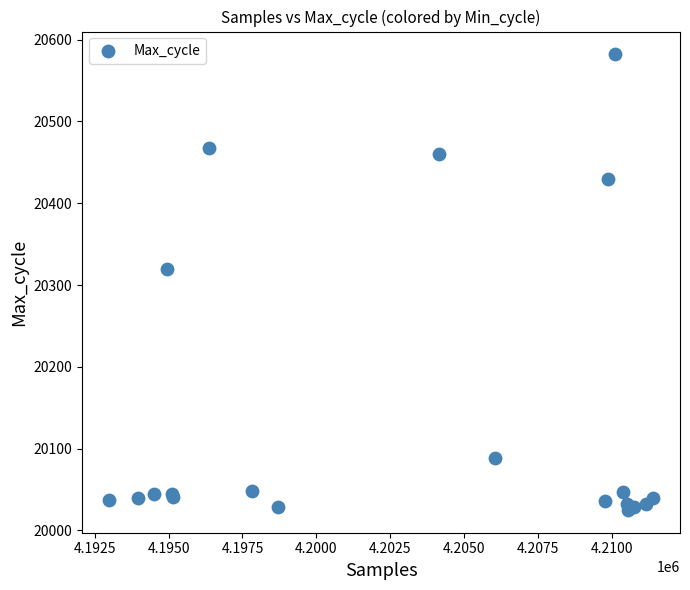

What Y value in the scatter plot is closest to 20303?

20319